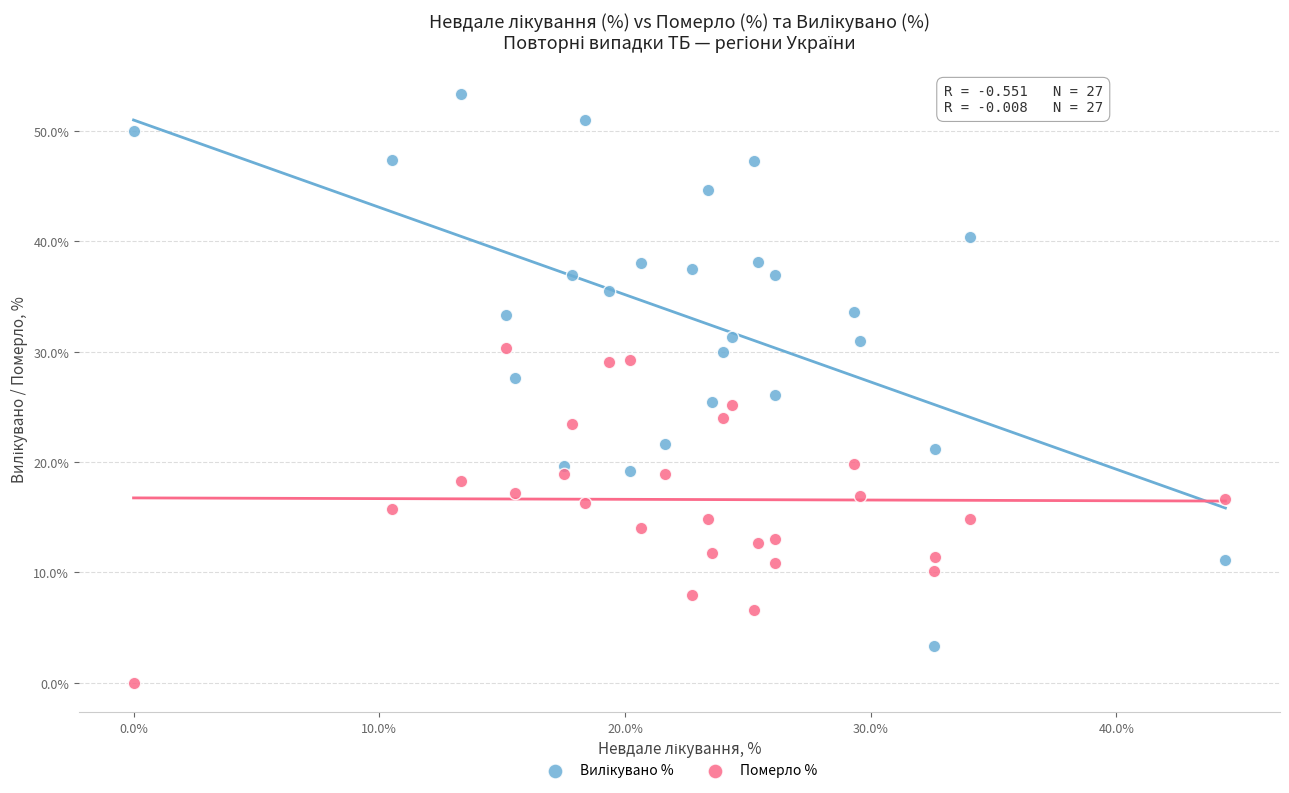

Which series reaches the minimum Y coordinate?

Померло %